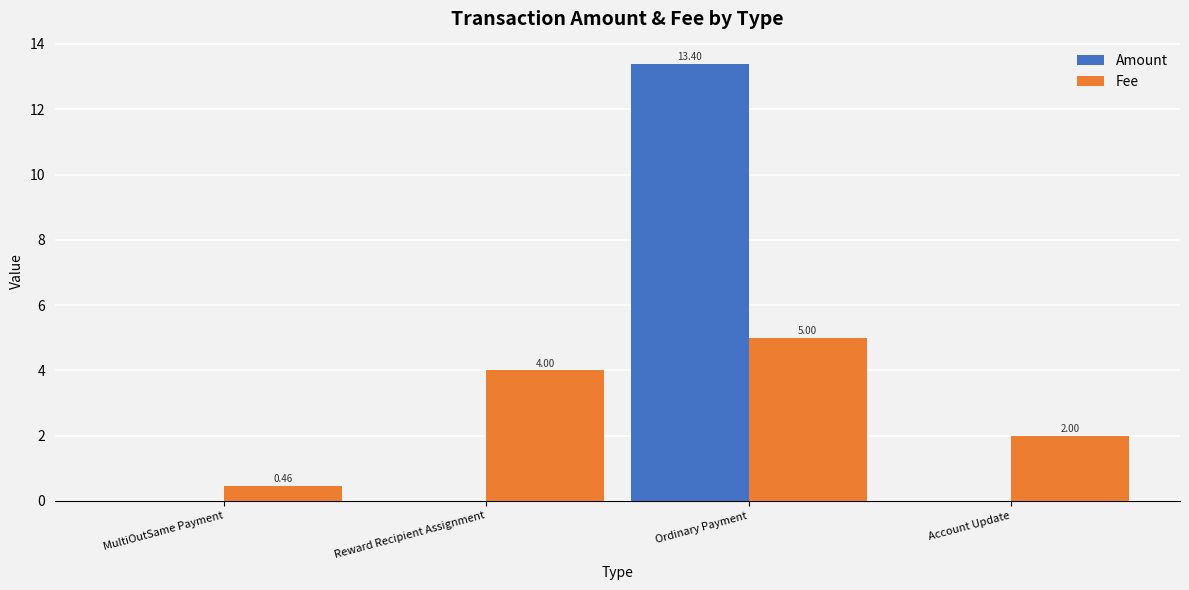

The Fee series shows 4.0 at Reward Recipient Assignment. True or false?

True